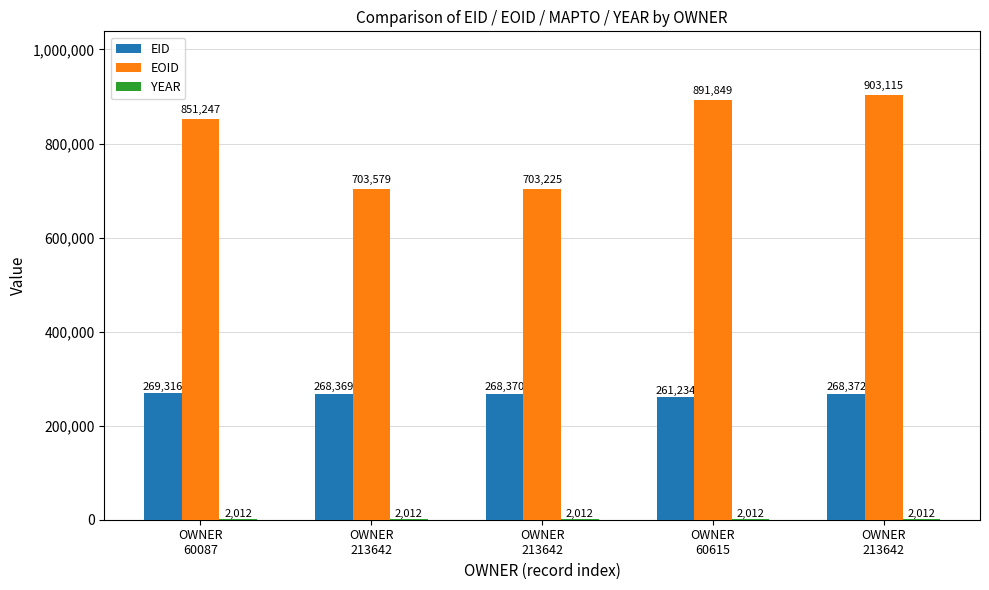

Is it true that EOID equals 851247 at OWNER
60087?

True